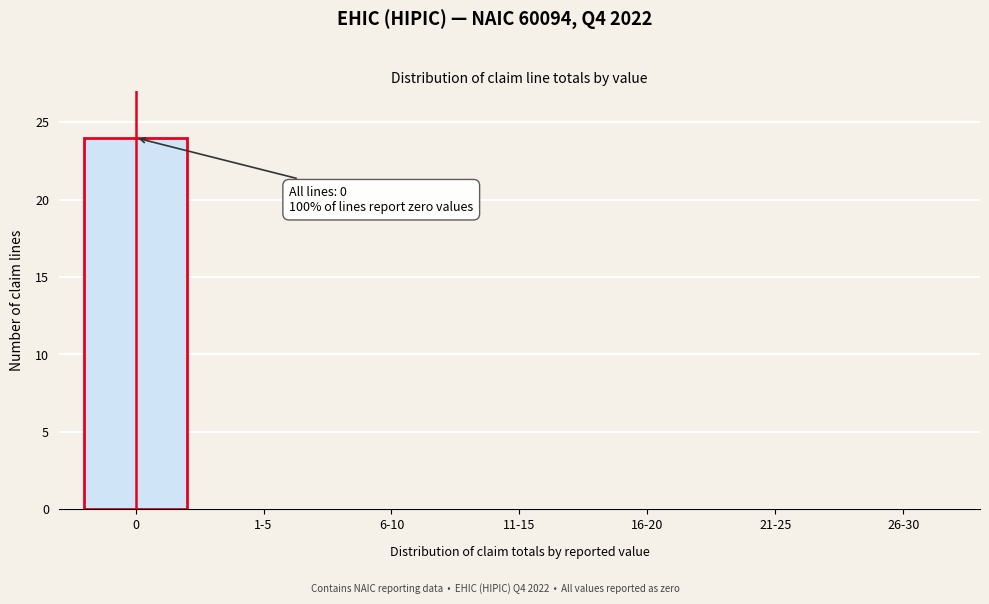

Reading left to right, what are all the values shown in this chart?

0=24	1-5=0	6-10=0	11-15=0	16-20=0	21-25=0	26-30=0